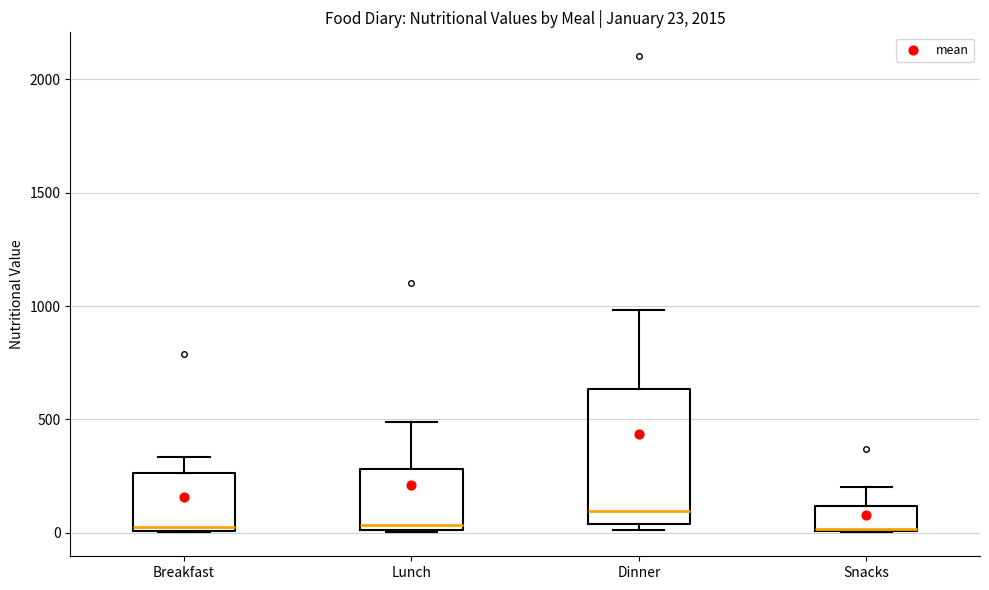

Comparing the boxes themselves (not the whiskers), which one is the tallest?

Dinner